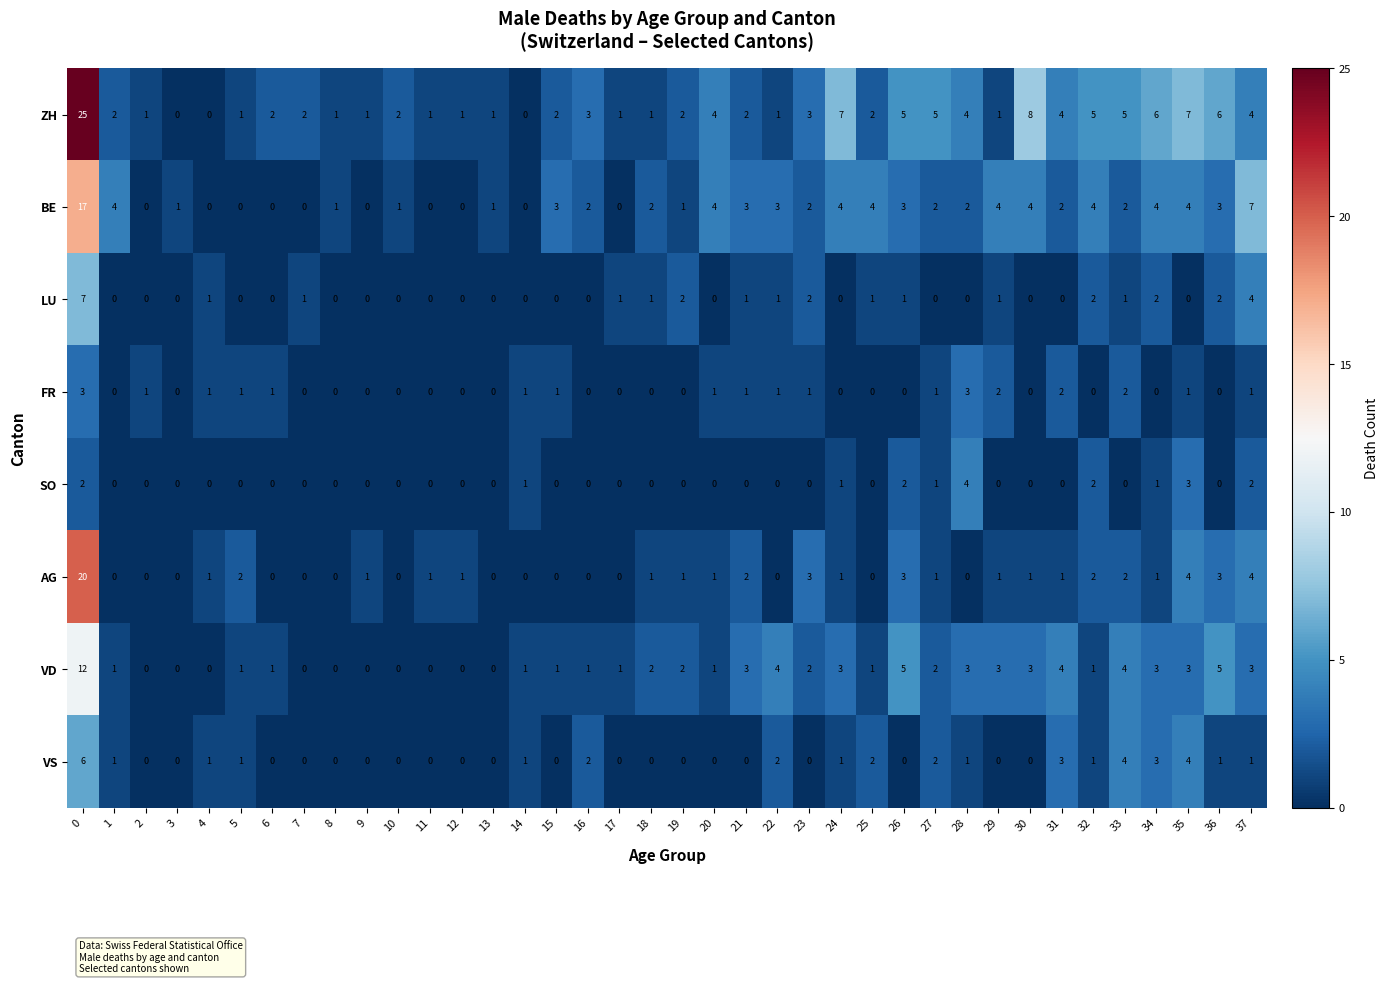

How many values in SO are above zero?

10